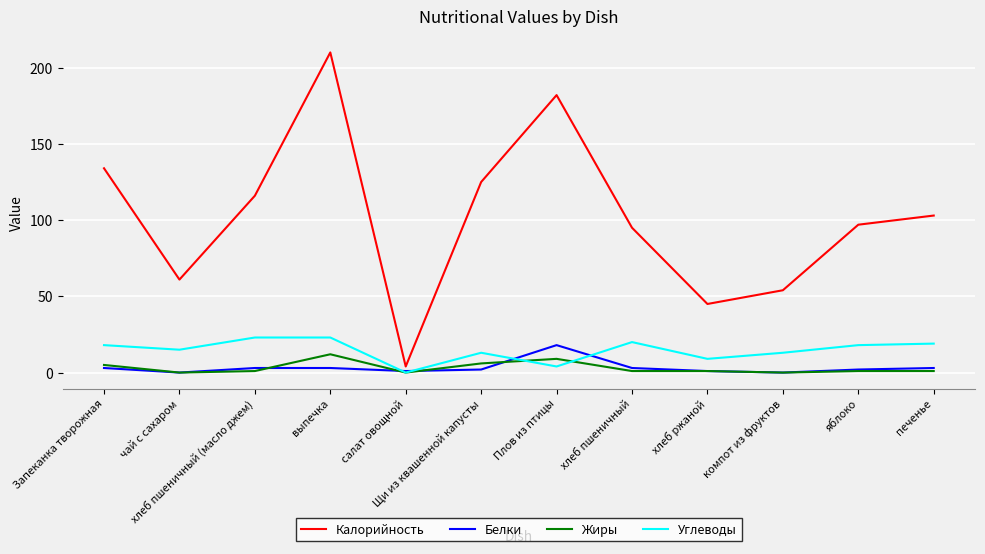

What is the difference between the maximum and minimum values in the Калорийность series?

206